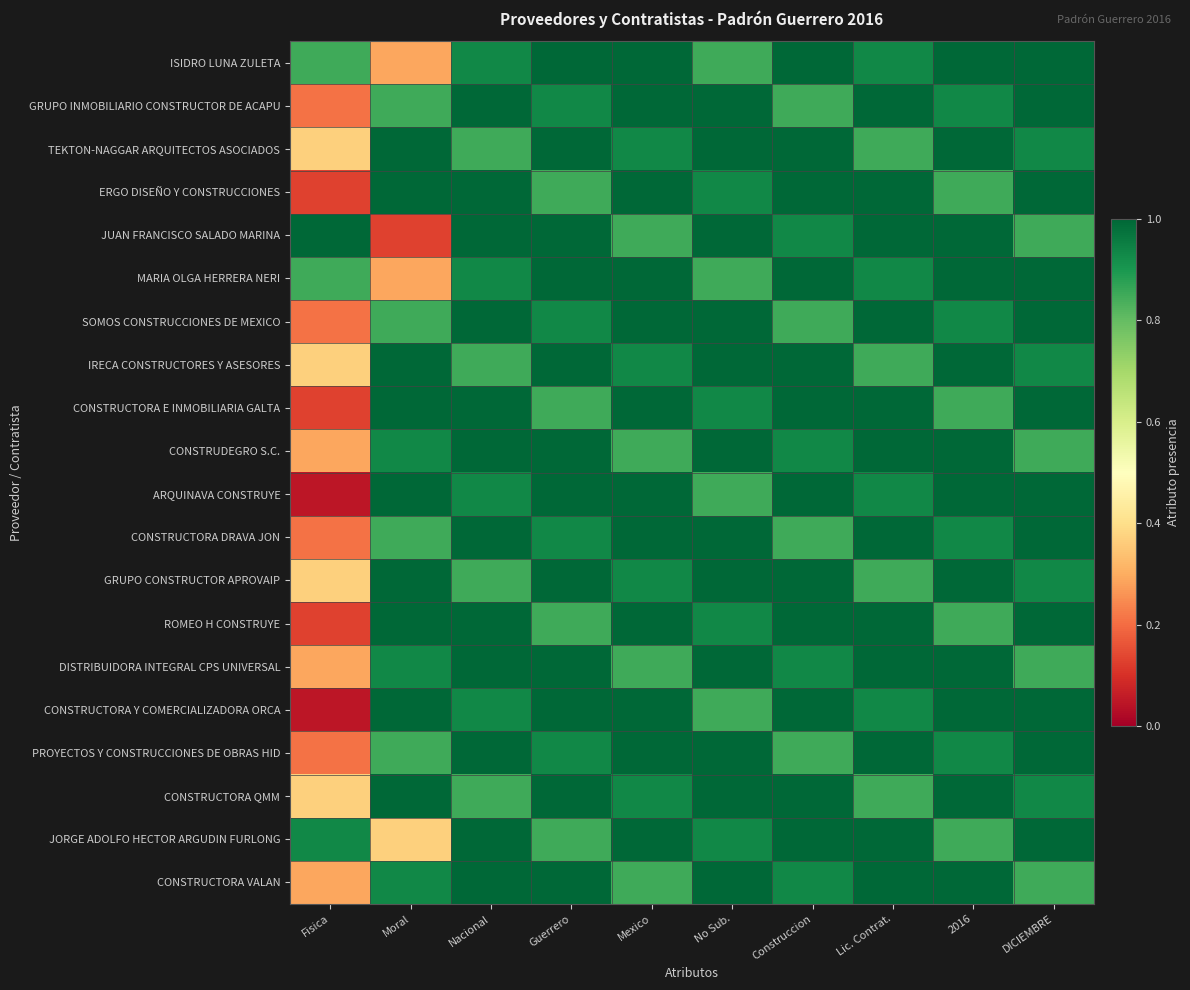

Reading left to right, list all the values displayed in this chart.

ISIDRO LUNA ZULETA: Fisica=0.8	Moral=0.3	Nacional=0.9	Guerrero=1.0	Mexico=1.0	No Sub.=0.8	Construccion=1.0	Lic. Contrat.=0.9	2016=1.0	DICIEMBRE=1.0
GRUPO INMOBILIARIO CONSTRUCTOR DE ACAPU: Fisica=0.2	Moral=0.8	Nacional=1.0	Guerrero=0.9	Mexico=1.0	No Sub.=1.0	Construccion=0.8	Lic. Contrat.=1.0	2016=0.9	DICIEMBRE=1.0
TEKTON-NAGGAR ARQUITECTOS ASOCIADOS: Fisica=0.4	Moral=1.0	Nacional=0.8	Guerrero=1.0	Mexico=0.9	No Sub.=1.0	Construccion=1.0	Lic. Contrat.=0.8	2016=1.0	DICIEMBRE=0.9
ERGO DISEÑO Y CONSTRUCCIONES: Fisica=0.1	Moral=1.0	Nacional=1.0	Guerrero=0.8	Mexico=1.0	No Sub.=0.9	Construccion=1.0	Lic. Contrat.=1.0	2016=0.8	DICIEMBRE=1.0
JUAN FRANCISCO SALADO MARINA: Fisica=1.0	Moral=0.1	Nacional=1.0	Guerrero=1.0	Mexico=0.8	No Sub.=1.0	Construccion=0.9	Lic. Contrat.=1.0	2016=1.0	DICIEMBRE=0.8
MARIA OLGA HERRERA NERI: Fisica=0.8	Moral=0.3	Nacional=0.9	Guerrero=1.0	Mexico=1.0	No Sub.=0.8	Construccion=1.0	Lic. Contrat.=0.9	2016=1.0	DICIEMBRE=1.0
SOMOS CONSTRUCCIONES DE MEXICO: Fisica=0.2	Moral=0.8	Nacional=1.0	Guerrero=0.9	Mexico=1.0	No Sub.=1.0	Construccion=0.8	Lic. Contrat.=1.0	2016=0.9	DICIEMBRE=1.0
IRECA CONSTRUCTORES Y ASESORES: Fisica=0.4	Moral=1.0	Nacional=0.8	Guerrero=1.0	Mexico=0.9	No Sub.=1.0	Construccion=1.0	Lic. Contrat.=0.8	2016=1.0	DICIEMBRE=0.9
CONSTRUCTORA E INMOBILIARIA GALTA: Fisica=0.1	Moral=1.0	Nacional=1.0	Guerrero=0.8	Mexico=1.0	No Sub.=0.9	Construccion=1.0	Lic. Contrat.=1.0	2016=0.8	DICIEMBRE=1.0
CONSTRUDEGRO S.C.: Fisica=0.3	Moral=0.9	Nacional=1.0	Guerrero=1.0	Mexico=0.8	No Sub.=1.0	Construccion=0.9	Lic. Contrat.=1.0	2016=1.0	DICIEMBRE=0.8
ARQUINAVA CONSTRUYE: Fisica=0.1	Moral=1.0	Nacional=0.9	Guerrero=1.0	Mexico=1.0	No Sub.=0.8	Construccion=1.0	Lic. Contrat.=0.9	2016=1.0	DICIEMBRE=1.0
CONSTRUCTORA DRAVA JON: Fisica=0.2	Moral=0.8	Nacional=1.0	Guerrero=0.9	Mexico=1.0	No Sub.=1.0	Construccion=0.8	Lic. Contrat.=1.0	2016=0.9	DICIEMBRE=1.0
GRUPO CONSTRUCTOR APROVAIP: Fisica=0.4	Moral=1.0	Nacional=0.8	Guerrero=1.0	Mexico=0.9	No Sub.=1.0	Construccion=1.0	Lic. Contrat.=0.8	2016=1.0	DICIEMBRE=0.9
ROMEO H CONSTRUYE: Fisica=0.1	Moral=1.0	Nacional=1.0	Guerrero=0.8	Mexico=1.0	No Sub.=0.9	Construccion=1.0	Lic. Contrat.=1.0	2016=0.8	DICIEMBRE=1.0
DISTRIBUIDORA INTEGRAL CPS UNIVERSAL: Fisica=0.3	Moral=0.9	Nacional=1.0	Guerrero=1.0	Mexico=0.8	No Sub.=1.0	Construccion=0.9	Lic. Contrat.=1.0	2016=1.0	DICIEMBRE=0.8
CONSTRUCTORA Y COMERCIALIZADORA ORCA: Fisica=0.1	Moral=1.0	Nacional=0.9	Guerrero=1.0	Mexico=1.0	No Sub.=0.8	Construccion=1.0	Lic. Contrat.=0.9	2016=1.0	DICIEMBRE=1.0
PROYECTOS Y CONSTRUCCIONES DE OBRAS HID: Fisica=0.2	Moral=0.8	Nacional=1.0	Guerrero=0.9	Mexico=1.0	No Sub.=1.0	Construccion=0.8	Lic. Contrat.=1.0	2016=0.9	DICIEMBRE=1.0
CONSTRUCTORA QMM: Fisica=0.4	Moral=1.0	Nacional=0.8	Guerrero=1.0	Mexico=0.9	No Sub.=1.0	Construccion=1.0	Lic. Contrat.=0.8	2016=1.0	DICIEMBRE=0.9
JORGE ADOLFO HECTOR ARGUDIN FURLONG: Fisica=0.9	Moral=0.4	Nacional=1.0	Guerrero=0.8	Mexico=1.0	No Sub.=0.9	Construccion=1.0	Lic. Contrat.=1.0	2016=0.8	DICIEMBRE=1.0
CONSTRUCTORA VALAN: Fisica=0.3	Moral=0.9	Nacional=1.0	Guerrero=1.0	Mexico=0.8	No Sub.=1.0	Construccion=0.9	Lic. Contrat.=1.0	2016=1.0	DICIEMBRE=0.8